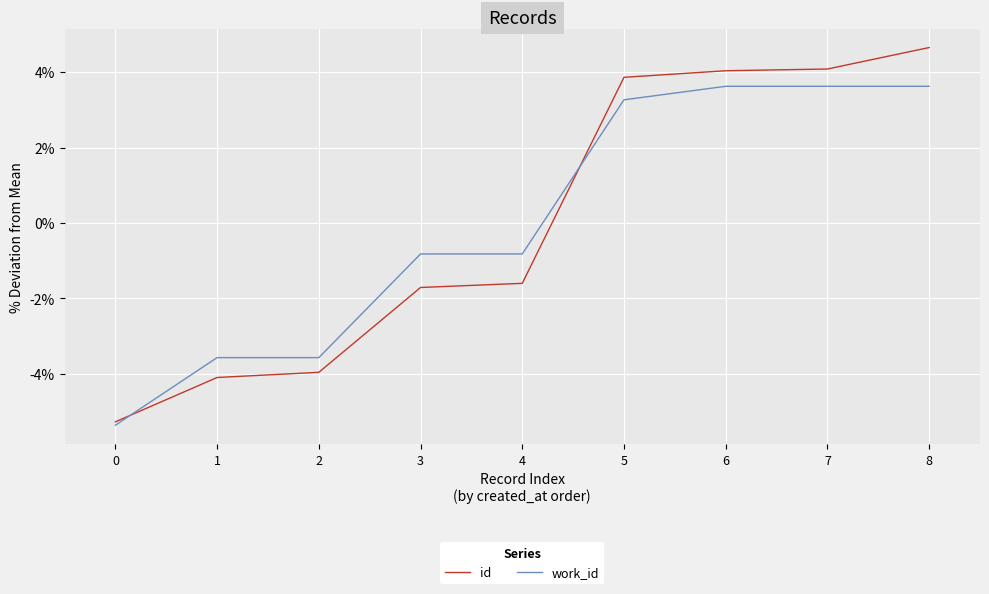

At which category does the chart reach its peak across all series?

8